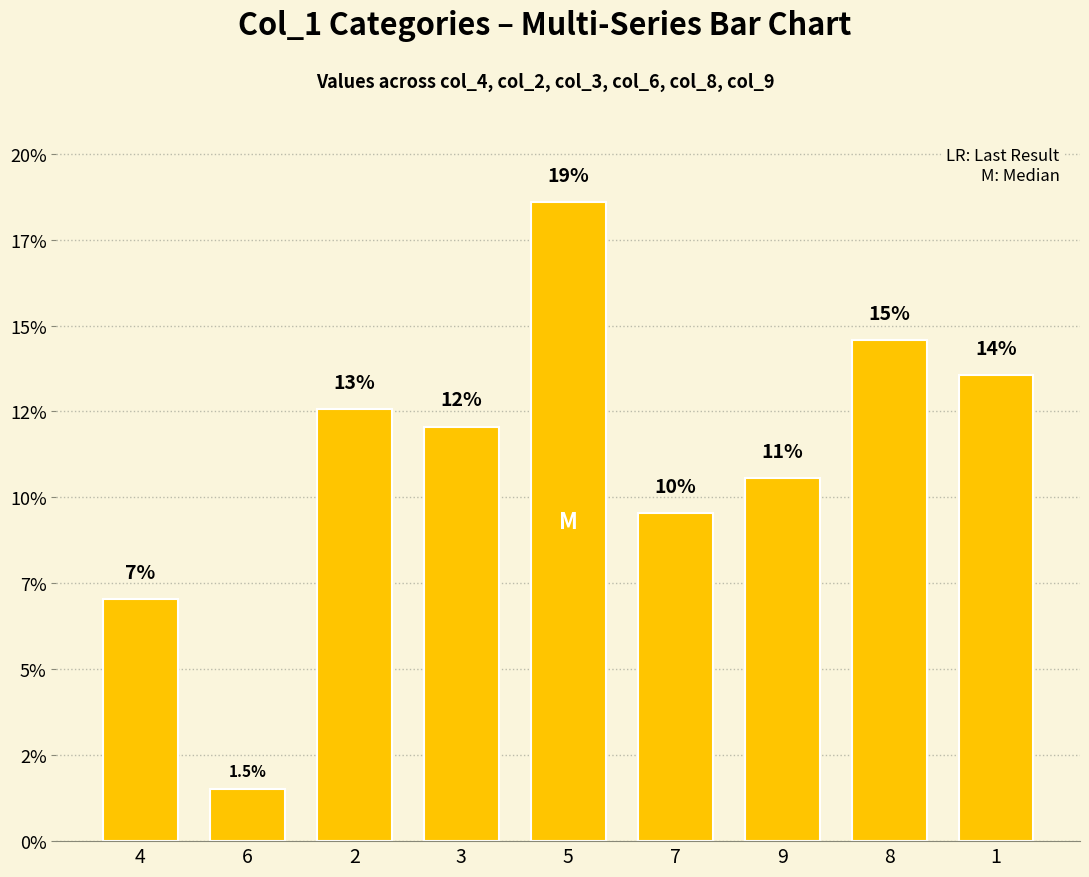

Where does the data first go above 12?

2